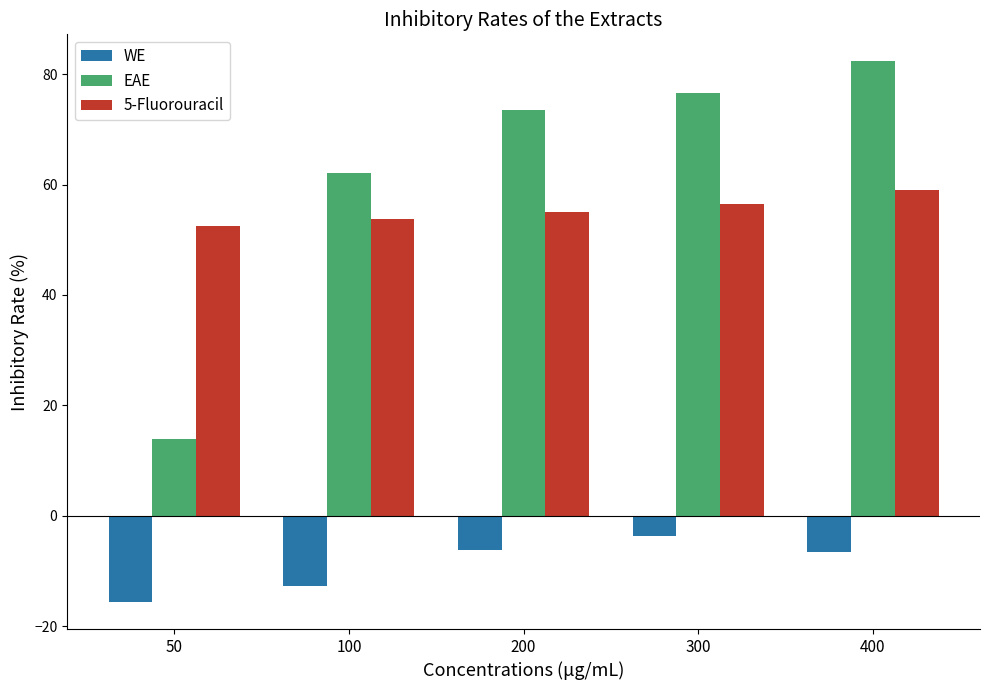

How many groups of bars are there?

5